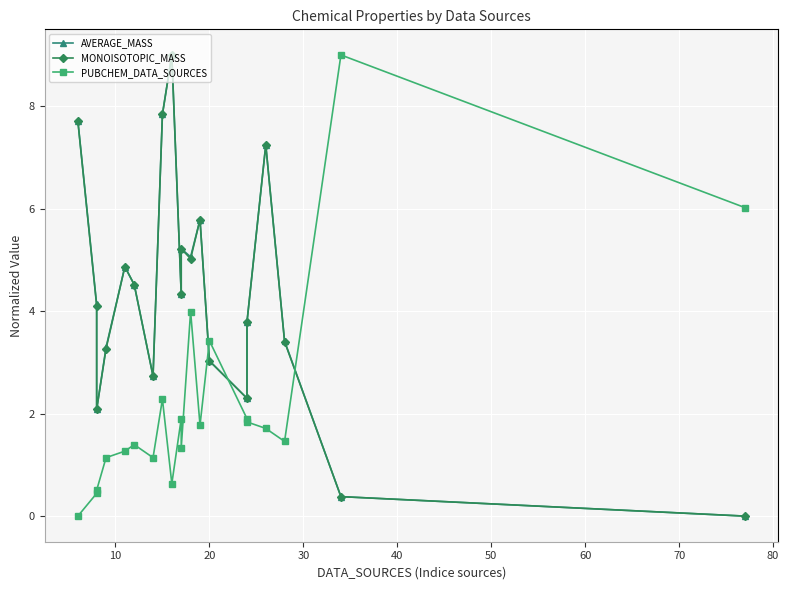

Which series has the largest range (max minus min)?

AVERAGE_MASS